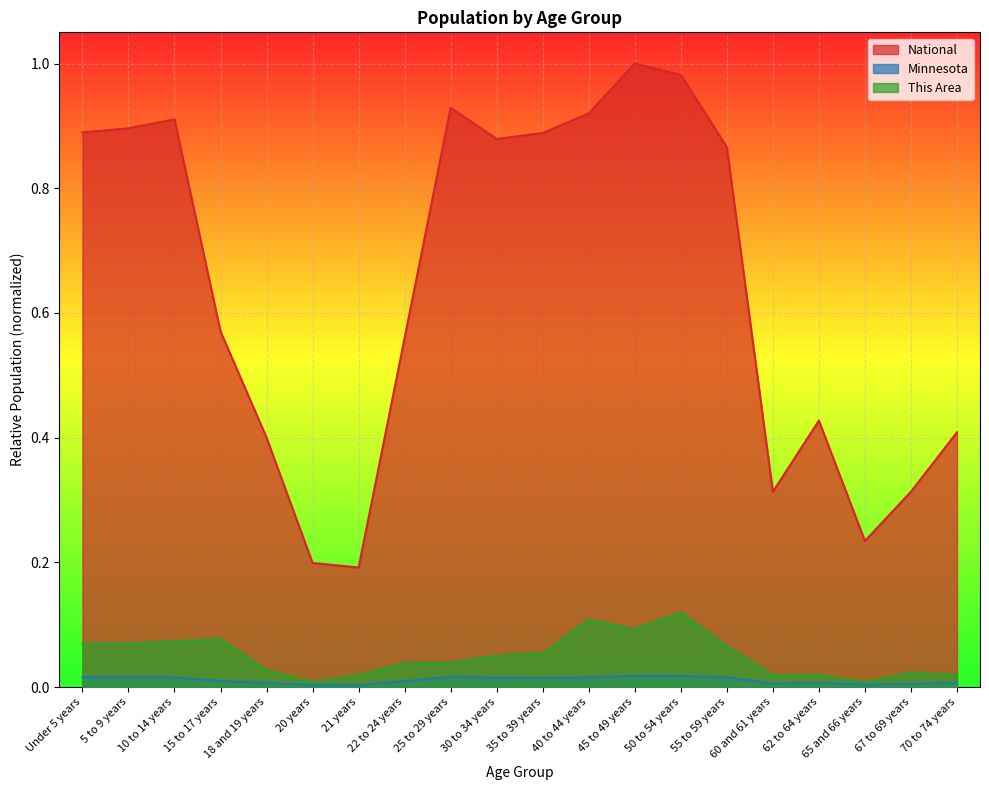

What is the label of the 14th point from the right?

21 years